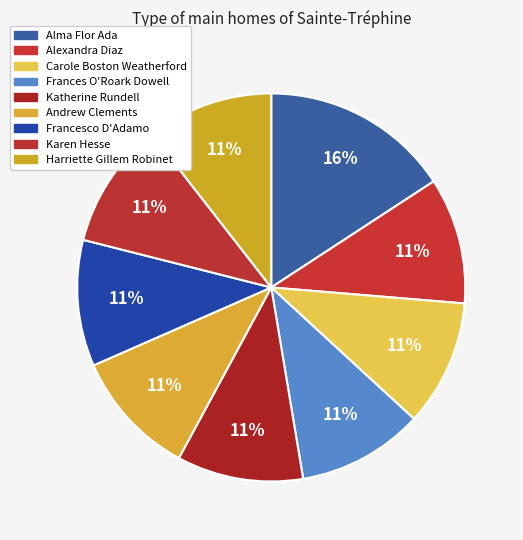

How many segments does this pie chart have?

9